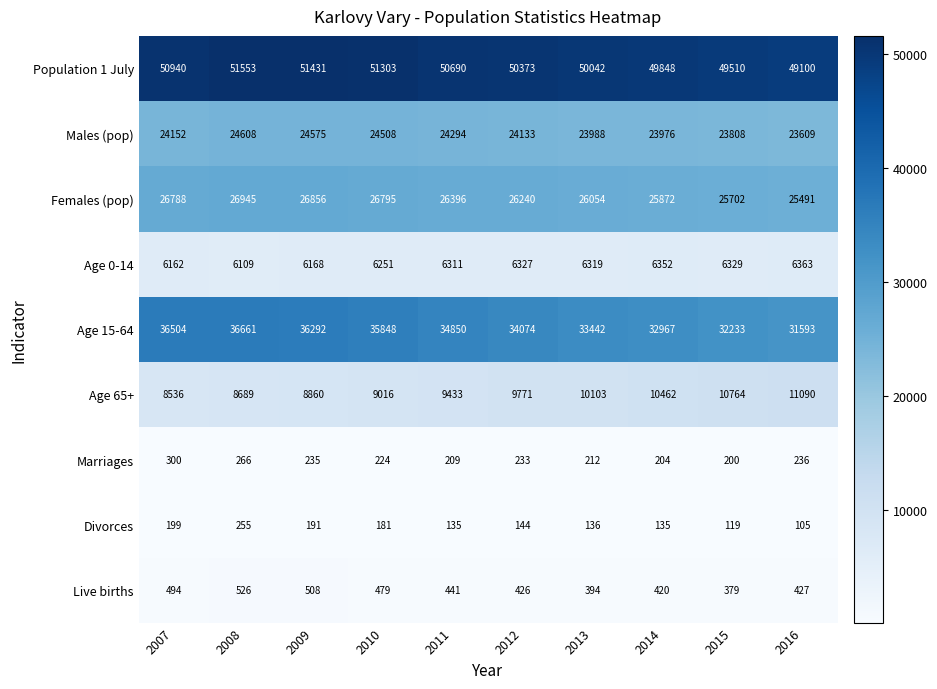

At which label does Divorces first exceed 144?

2007